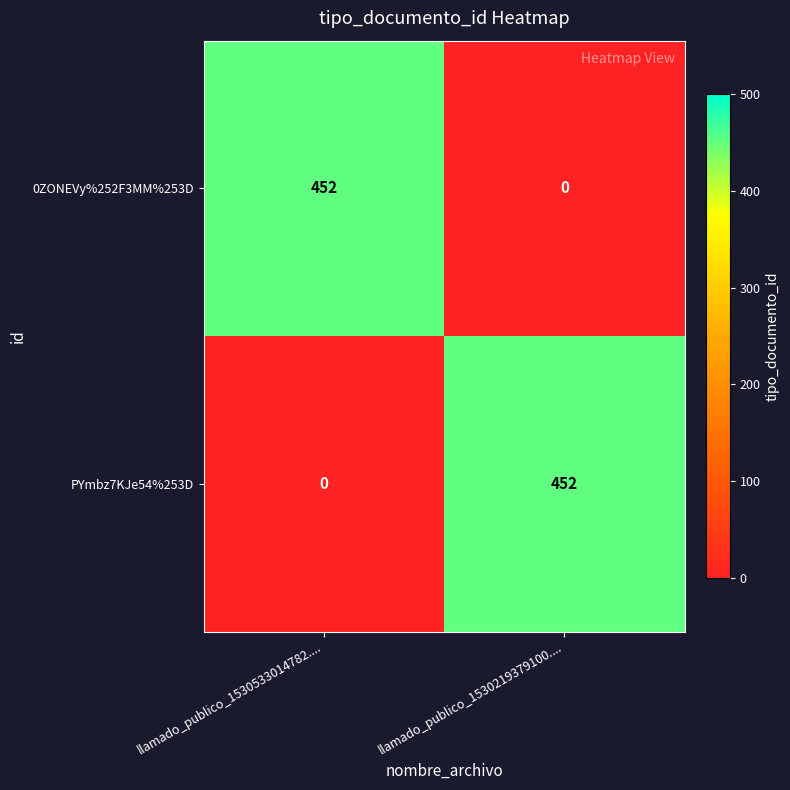

Is the value of 0ZONEVy%252F3MM%253D at llamado_publico_1530533014782.... greater than the value of PYmbz7KJe54%253D at llamado_publico_1530533014782....?

Yes